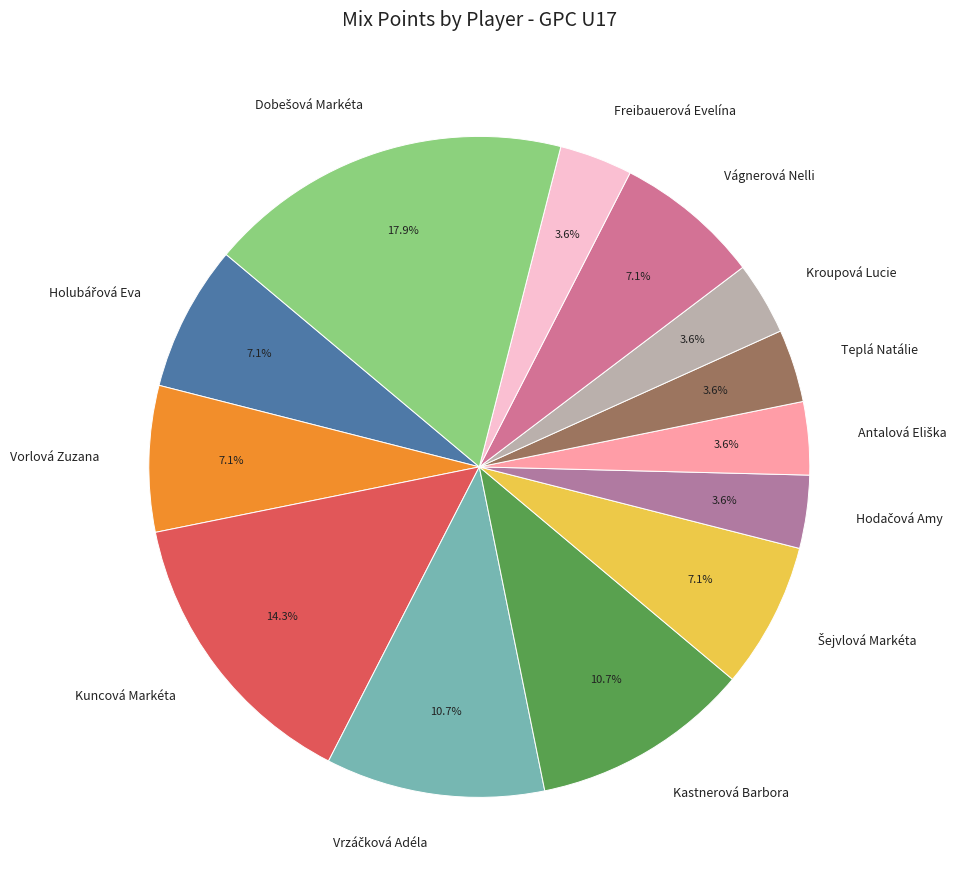

Which has a higher value, Vágnerová Nelli or Kastnerová Barbora?

Kastnerová Barbora